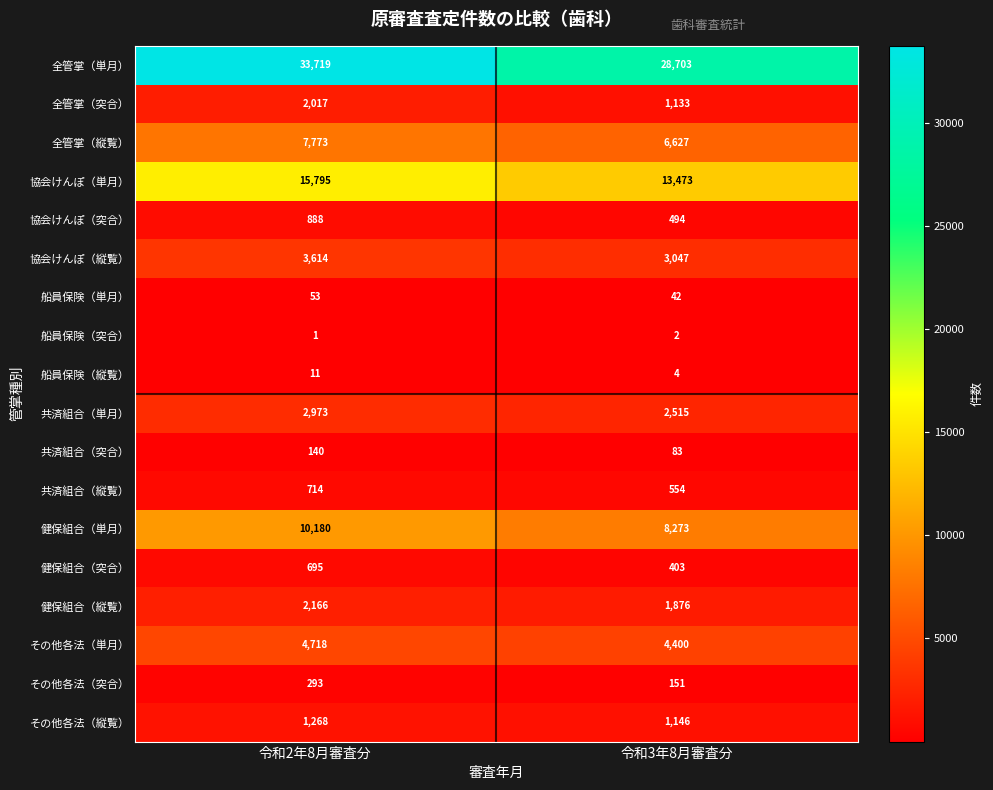

Which series has the widest spread of values?

全管掌（単月）